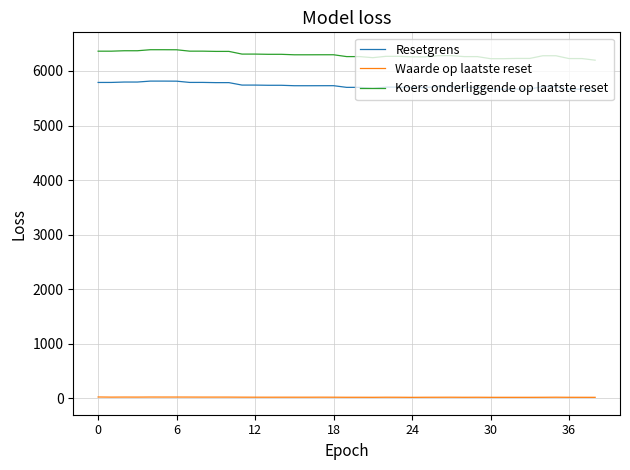

Which series has the largest range (max minus min)?

Koers onderliggende op laatste reset